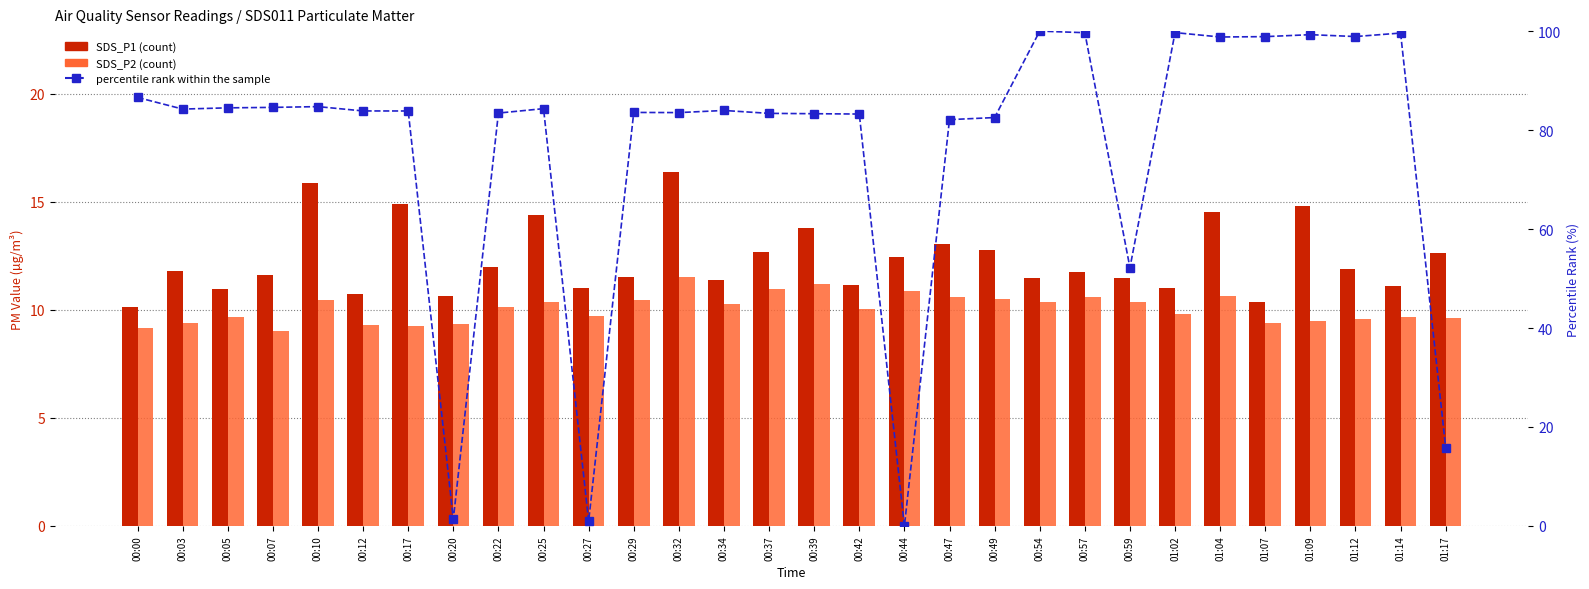

How many data points in SDS_P2 are less than 10?

14